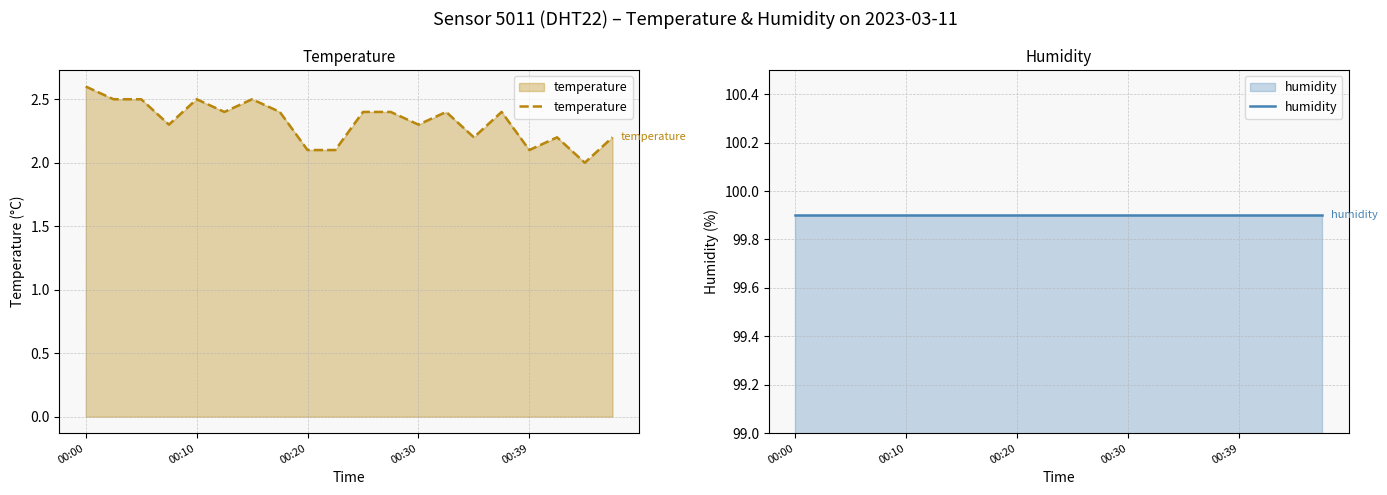

Rank the series by their maximum value, from lowest to highest.

temperature, humidity